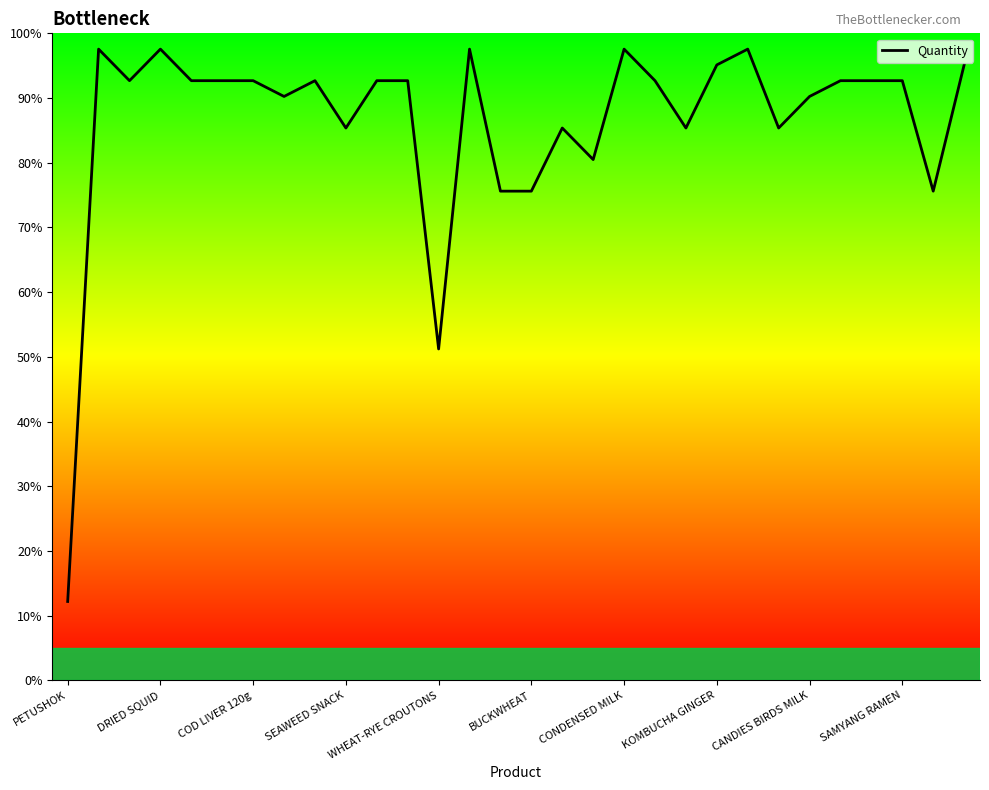

Reading right to left, transcribe all the data shown in this chart.

95.1	75.6	92.7	92.7	92.7	90.2	85.4	97.6	95.1	85.4	92.7	97.6	80.5	85.4	75.6	75.6	97.6	51.2	92.7	92.7	85.4	92.7	90.2	92.7	92.7	92.7	97.6	92.7	97.6	12.2